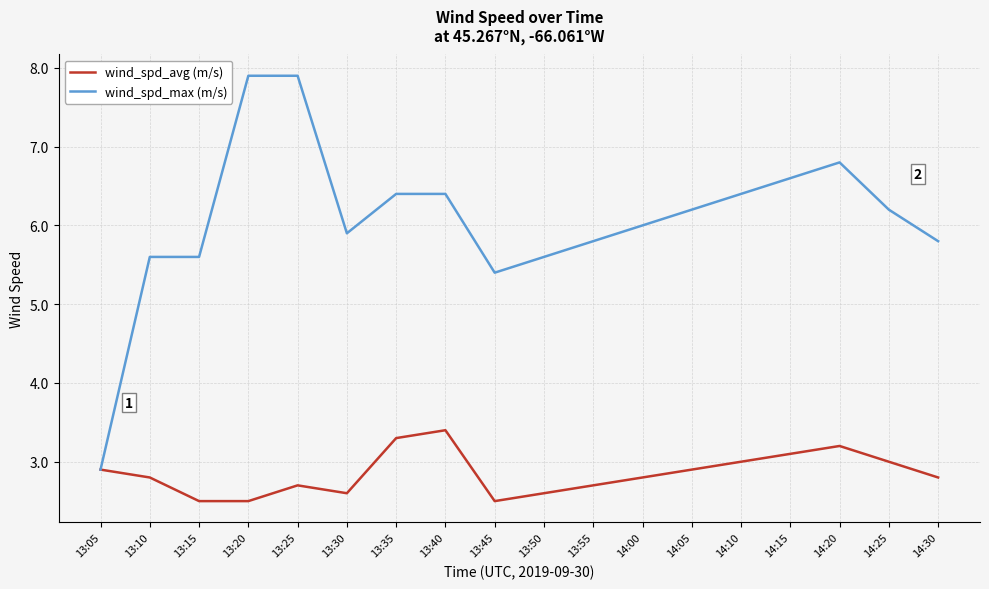

In wind_spd_avg (m/s), how many points are higher than both neighbors (excluding endpoints)?

3